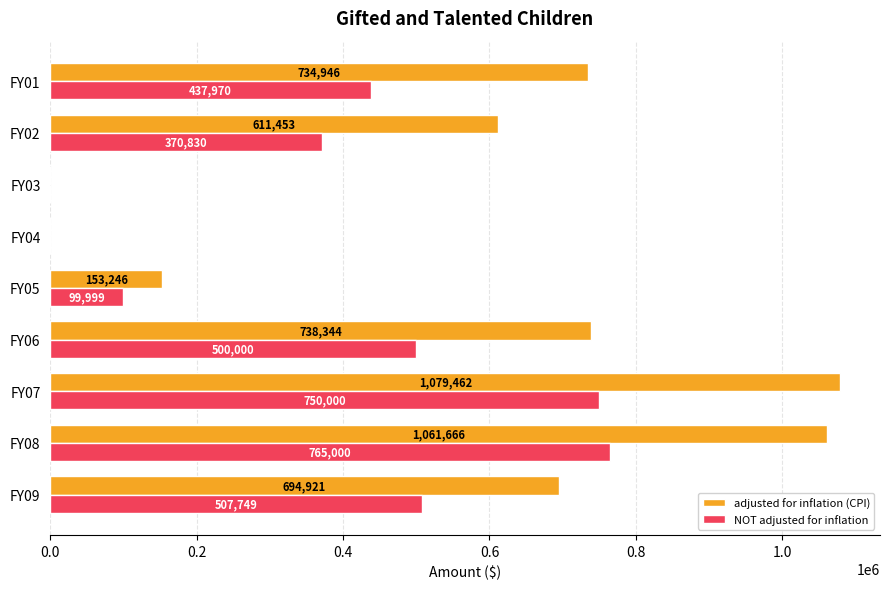

What are all the series names shown in the legend?

adjusted for inflation (CPI), NOT adjusted for inflation